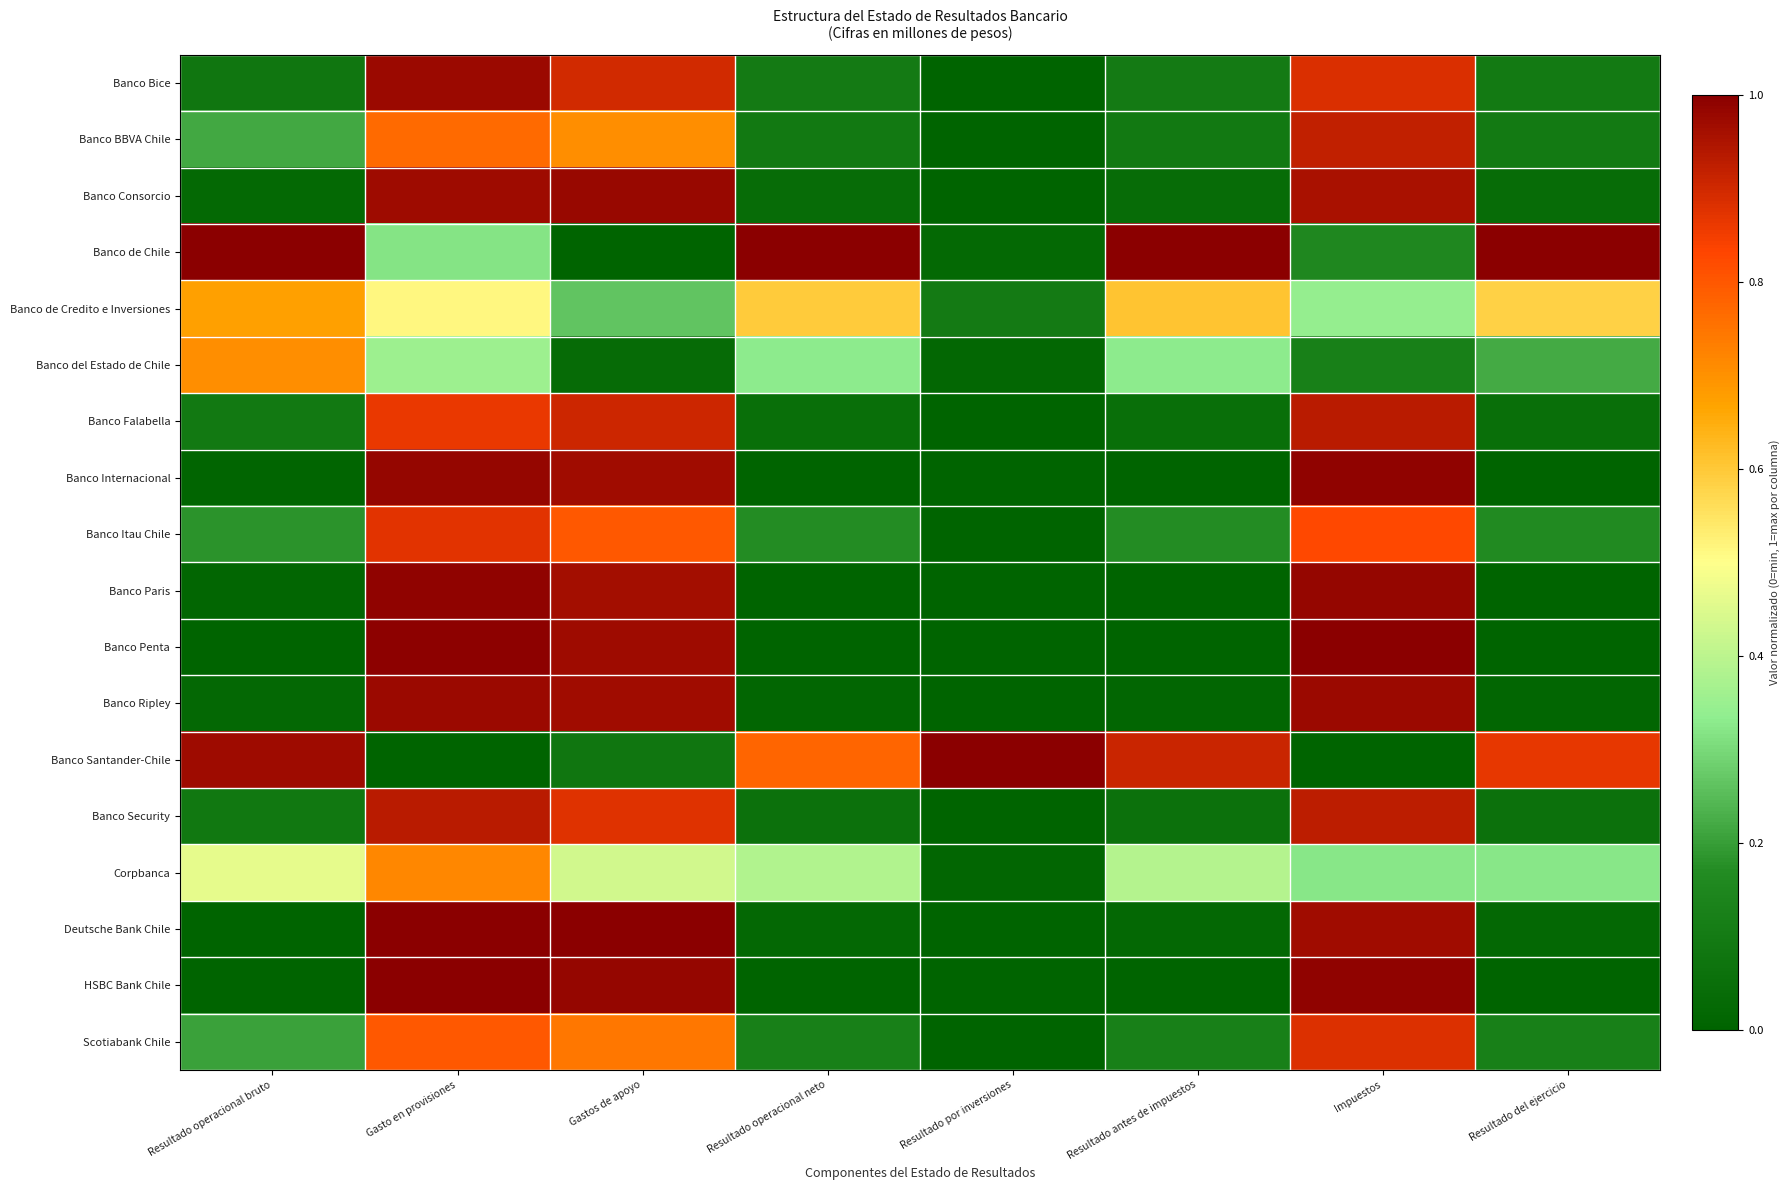

Reading left to right, what are all the values shown in this chart?

Banco Bice: Resultado operacional bruto=0.1	Gasto en provisiones=1.0	Gastos de apoyo=0.9	Resultado operacional neto=0.1	Resultado por inversiones=0.0	Resultado antes de impuestos=0.1	Impuestos=0.9	Resultado del ejercicio=0.1
Banco BBVA Chile: Resultado operacional bruto=0.2	Gasto en provisiones=0.8	Gastos de apoyo=0.7	Resultado operacional neto=0.1	Resultado por inversiones=0.0	Resultado antes de impuestos=0.1	Impuestos=0.9	Resultado del ejercicio=0.1
Banco Consorcio: Resultado operacional bruto=0.0	Gasto en provisiones=1.0	Gastos de apoyo=1.0	Resultado operacional neto=0.0	Resultado por inversiones=0.0	Resultado antes de impuestos=0.0	Impuestos=1.0	Resultado del ejercicio=0.0
Banco de Chile: Resultado operacional bruto=1.0	Gasto en provisiones=0.3	Gastos de apoyo=0.0	Resultado operacional neto=1.0	Resultado por inversiones=0.0	Resultado antes de impuestos=1.0	Impuestos=0.2	Resultado del ejercicio=1.0
Banco de Credito e Inversiones: Resultado operacional bruto=0.7	Gasto en provisiones=0.5	Gastos de apoyo=0.3	Resultado operacional neto=0.6	Resultado por inversiones=0.1	Resultado antes de impuestos=0.6	Impuestos=0.3	Resultado del ejercicio=0.6
Banco del Estado de Chile: Resultado operacional bruto=0.7	Gasto en provisiones=0.4	Gastos de apoyo=0.0	Resultado operacional neto=0.3	Resultado por inversiones=0.0	Resultado antes de impuestos=0.3	Impuestos=0.1	Resultado del ejercicio=0.2
Banco Falabella: Resultado operacional bruto=0.1	Gasto en provisiones=0.9	Gastos de apoyo=0.9	Resultado operacional neto=0.1	Resultado por inversiones=0.0	Resultado antes de impuestos=0.1	Impuestos=0.9	Resultado del ejercicio=0.0
Banco Internacional: Resultado operacional bruto=0.0	Gasto en provisiones=1.0	Gastos de apoyo=1.0	Resultado operacional neto=0.0	Resultado por inversiones=0.0	Resultado antes de impuestos=0.0	Impuestos=1.0	Resultado del ejercicio=0.0
Banco Itau Chile: Resultado operacional bruto=0.2	Gasto en provisiones=0.9	Gastos de apoyo=0.8	Resultado operacional neto=0.2	Resultado por inversiones=0.0	Resultado antes de impuestos=0.2	Impuestos=0.8	Resultado del ejercicio=0.2
Banco Paris: Resultado operacional bruto=0.0	Gasto en provisiones=1.0	Gastos de apoyo=1.0	Resultado operacional neto=0.0	Resultado por inversiones=0.0	Resultado antes de impuestos=0.0	Impuestos=1.0	Resultado del ejercicio=0.0
Banco Penta: Resultado operacional bruto=0.0	Gasto en provisiones=1.0	Gastos de apoyo=1.0	Resultado operacional neto=0.0	Resultado por inversiones=0.0	Resultado antes de impuestos=0.0	Impuestos=1.0	Resultado del ejercicio=0.0
Banco Ripley: Resultado operacional bruto=0.0	Gasto en provisiones=1.0	Gastos de apoyo=1.0	Resultado operacional neto=0.0	Resultado por inversiones=0.0	Resultado antes de impuestos=0.0	Impuestos=1.0	Resultado del ejercicio=0.0
Banco Santander-Chile: Resultado operacional bruto=1.0	Gasto en provisiones=0.0	Gastos de apoyo=0.1	Resultado operacional neto=0.8	Resultado por inversiones=1.0	Resultado antes de impuestos=0.9	Impuestos=0.0	Resultado del ejercicio=0.9
Banco Security: Resultado operacional bruto=0.1	Gasto en provisiones=0.9	Gastos de apoyo=0.9	Resultado operacional neto=0.1	Resultado por inversiones=0.0	Resultado antes de impuestos=0.1	Impuestos=0.9	Resultado del ejercicio=0.1
Corpbanca: Resultado operacional bruto=0.5	Gasto en provisiones=0.7	Gastos de apoyo=0.4	Resultado operacional neto=0.4	Resultado por inversiones=0.0	Resultado antes de impuestos=0.4	Impuestos=0.3	Resultado del ejercicio=0.3
Deutsche Bank Chile: Resultado operacional bruto=0.0	Gasto en provisiones=1.0	Gastos de apoyo=1.0	Resultado operacional neto=0.0	Resultado por inversiones=0.0	Resultado antes de impuestos=0.0	Impuestos=1.0	Resultado del ejercicio=0.0
HSBC Bank Chile: Resultado operacional bruto=0.0	Gasto en provisiones=1.0	Gastos de apoyo=1.0	Resultado operacional neto=0.0	Resultado por inversiones=0.0	Resultado antes de impuestos=0.0	Impuestos=1.0	Resultado del ejercicio=0.0
Scotiabank Chile: Resultado operacional bruto=0.2	Gasto en provisiones=0.8	Gastos de apoyo=0.7	Resultado operacional neto=0.1	Resultado por inversiones=0.0	Resultado antes de impuestos=0.1	Impuestos=0.9	Resultado del ejercicio=0.1